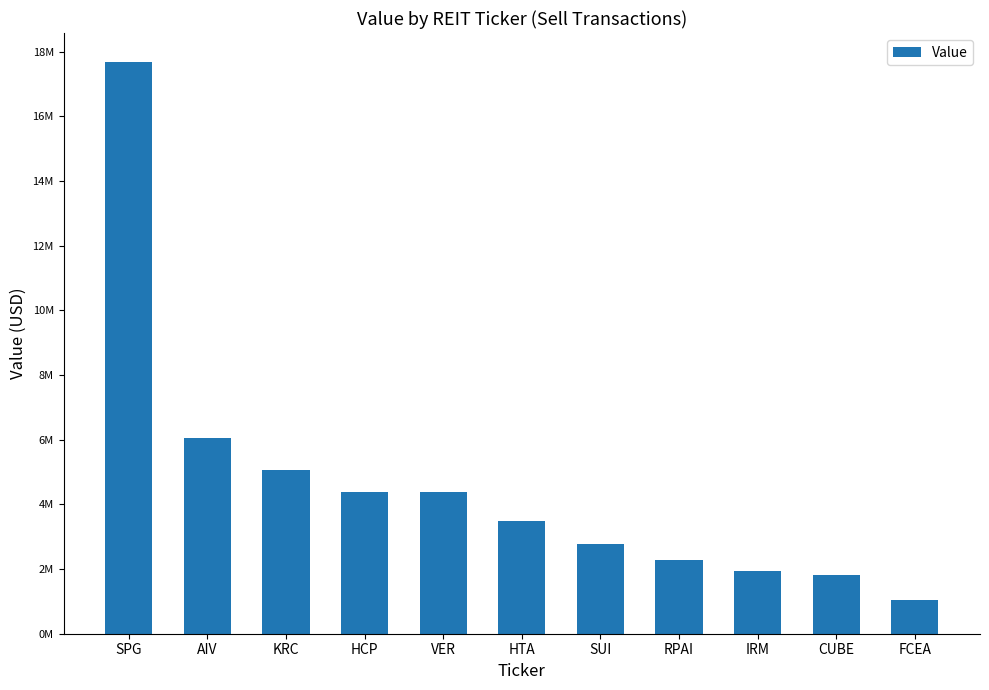

Are the bars horizontal?

No